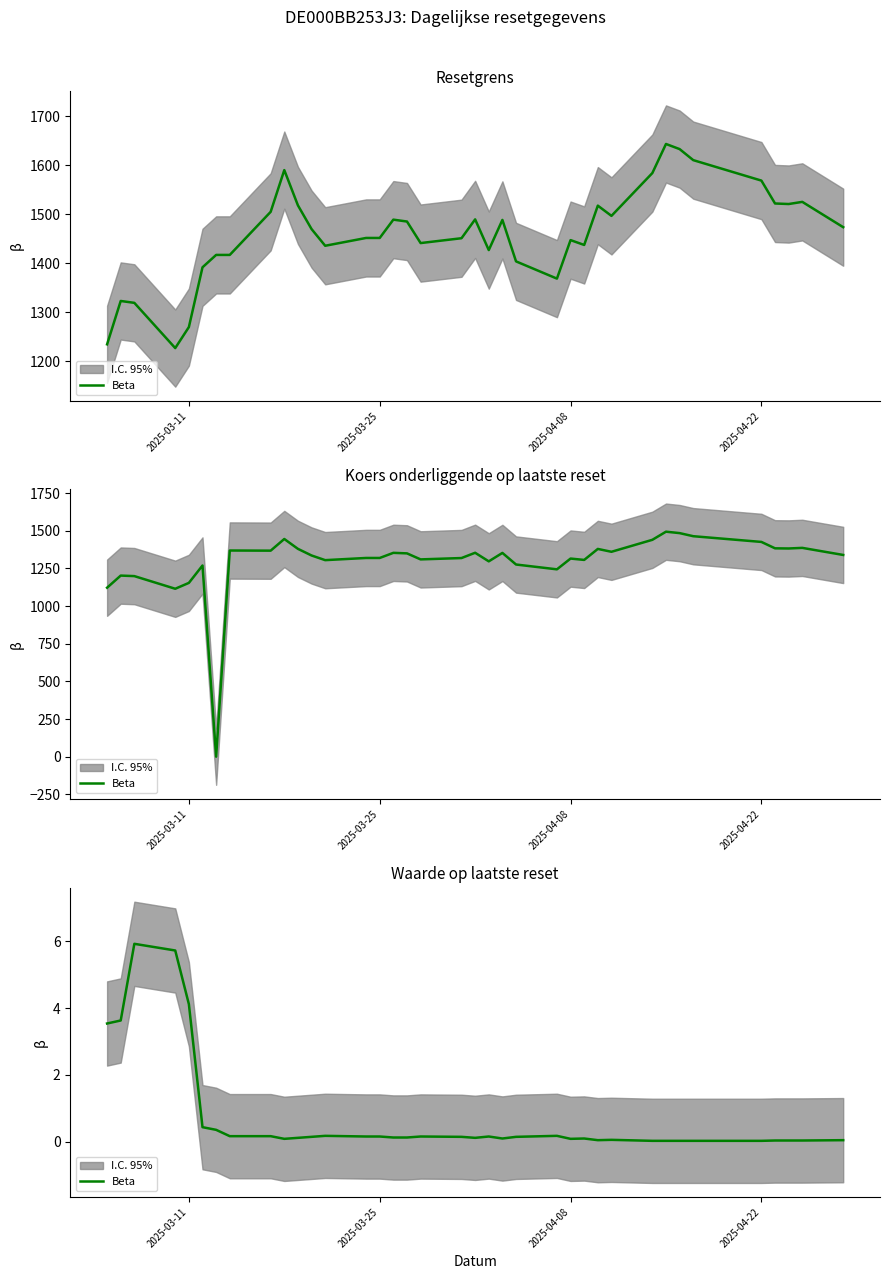

True or false: the data shows 0.1 at 6.

False